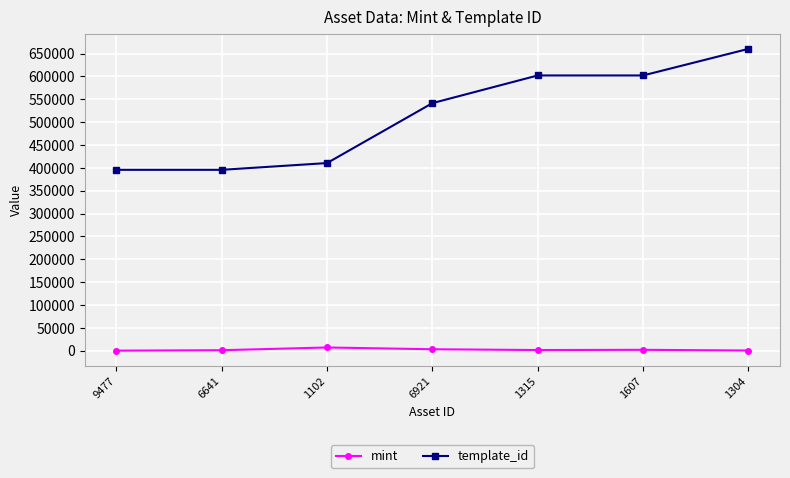

Which series changed the most between 9477 and 1102?

template_id